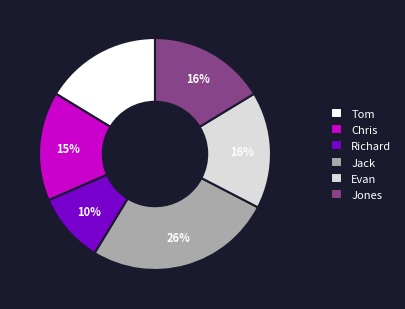

Is there any slice that represents more than half of the pie?

No